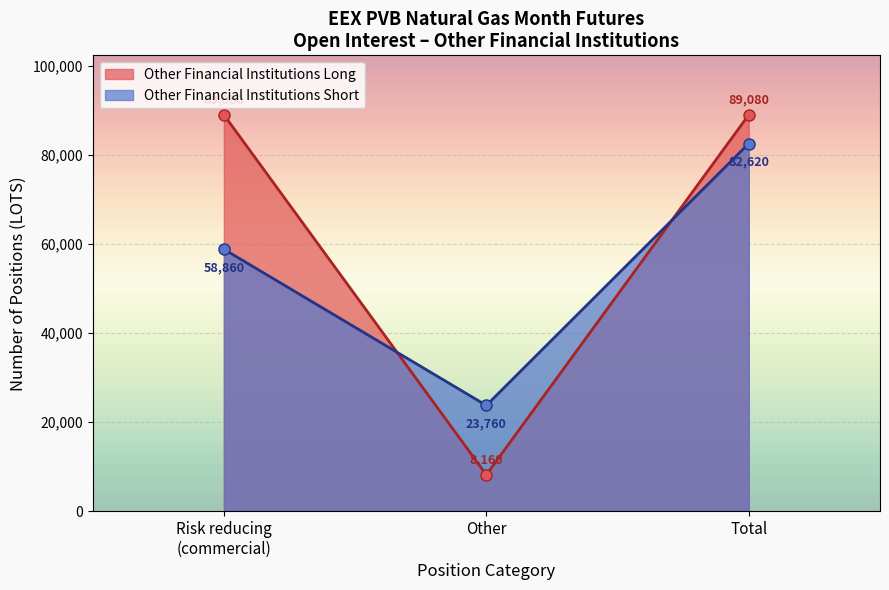

True or false: Other Financial Institutions Short has a value of 82620 at Total.

True